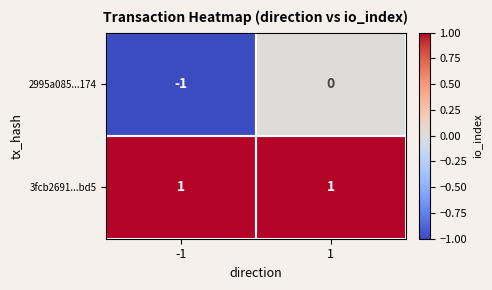

Which series has the largest total across all categories?

3fcb2691...bd5